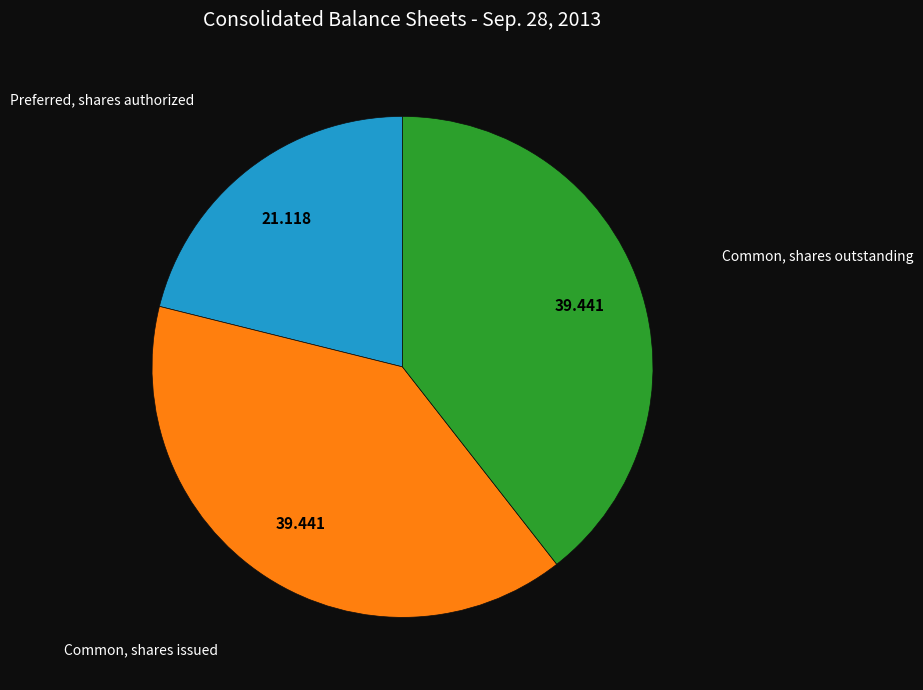

Count the number of slices in the pie.

3